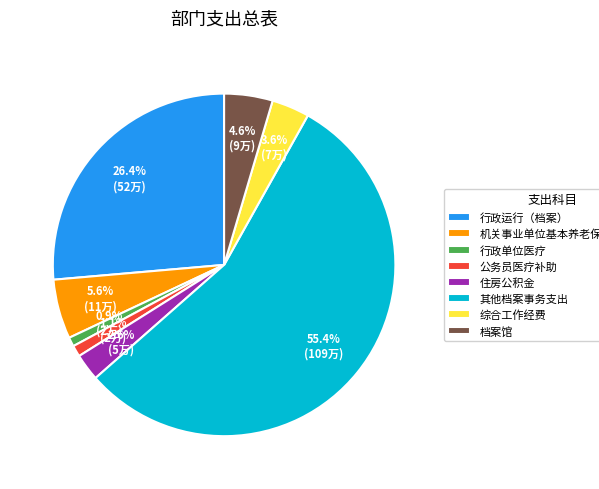

How many slices are in this pie chart?

8